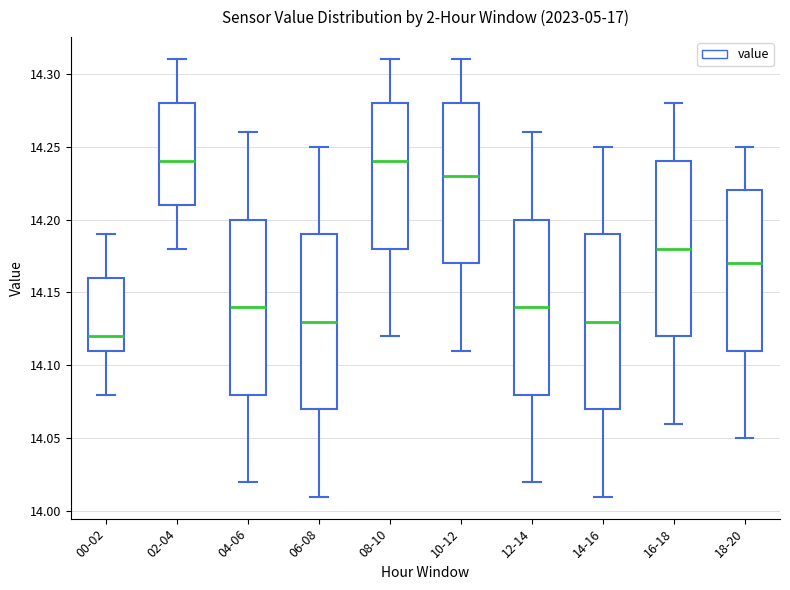

Where does the median line of the box for 10-12 sit on the y-axis? The values are not printed on the chart, so give them approximately, as read against the axis.

14.23